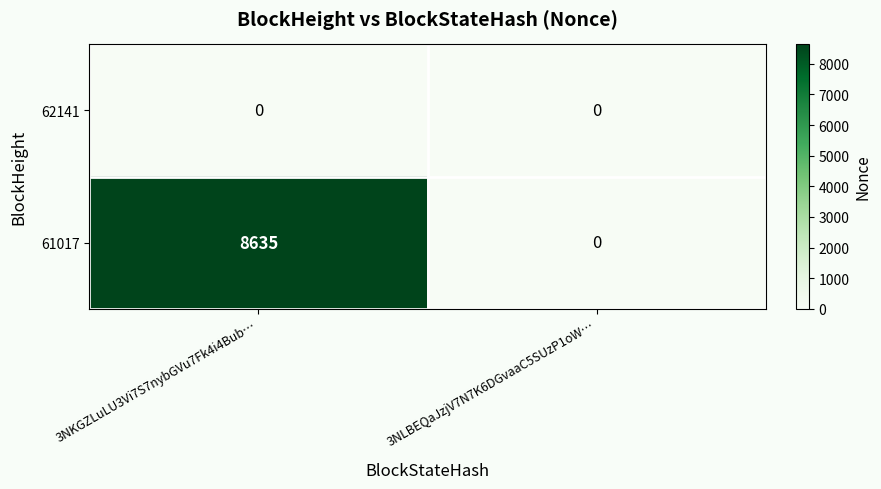

The value of 62141 at 3NLBEQaJzjV7N7K6DGvaaC5SUzP1oW… is 0. True or false?

True